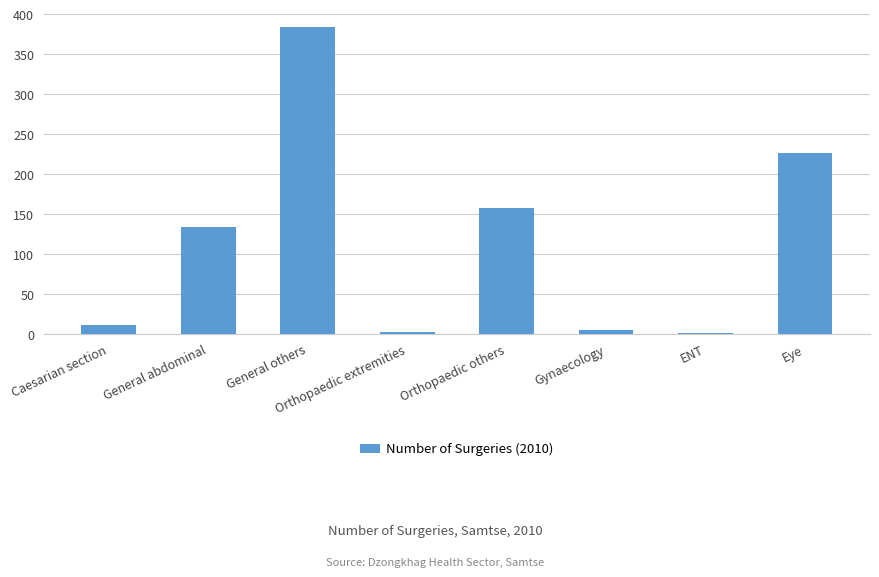

What is the sum of all values?

921